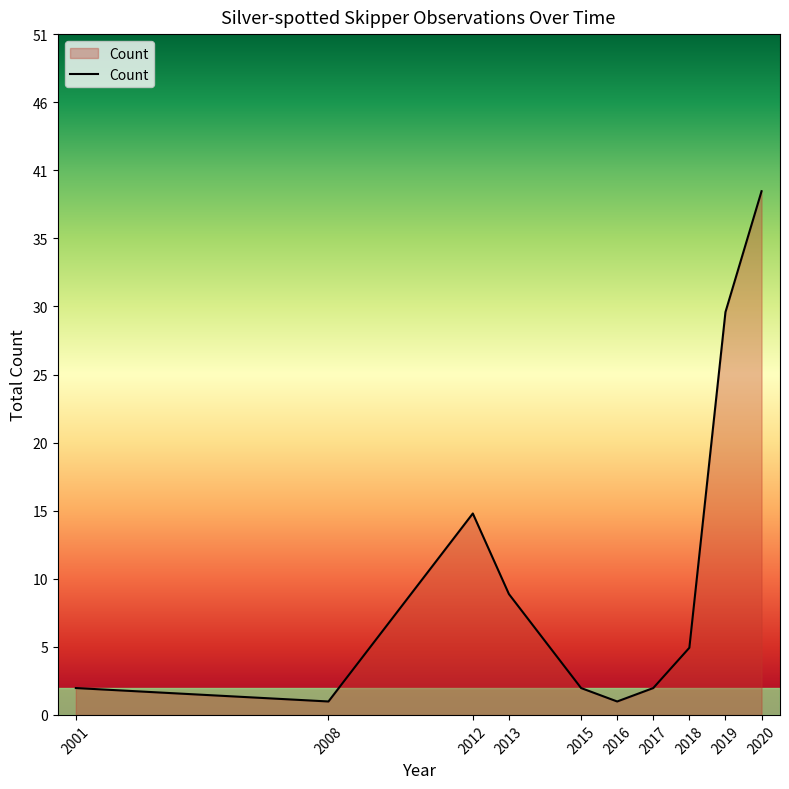

Is it true that the value at 2015 is 2?

True